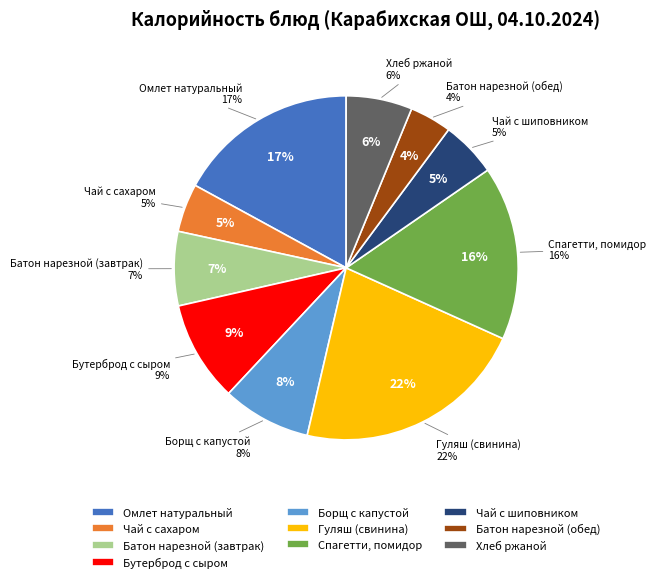

Rank the categories by value from highest to lowest.

Гуляш (свинина), Омлет натуральный, Спагетти, помидор, Бутерброд с сыром, Борщ с капустой, Батон нарезной (завтрак), Хлеб ржаной, Чай с шиповником, Чай с сахаром, Батон нарезной (обед)